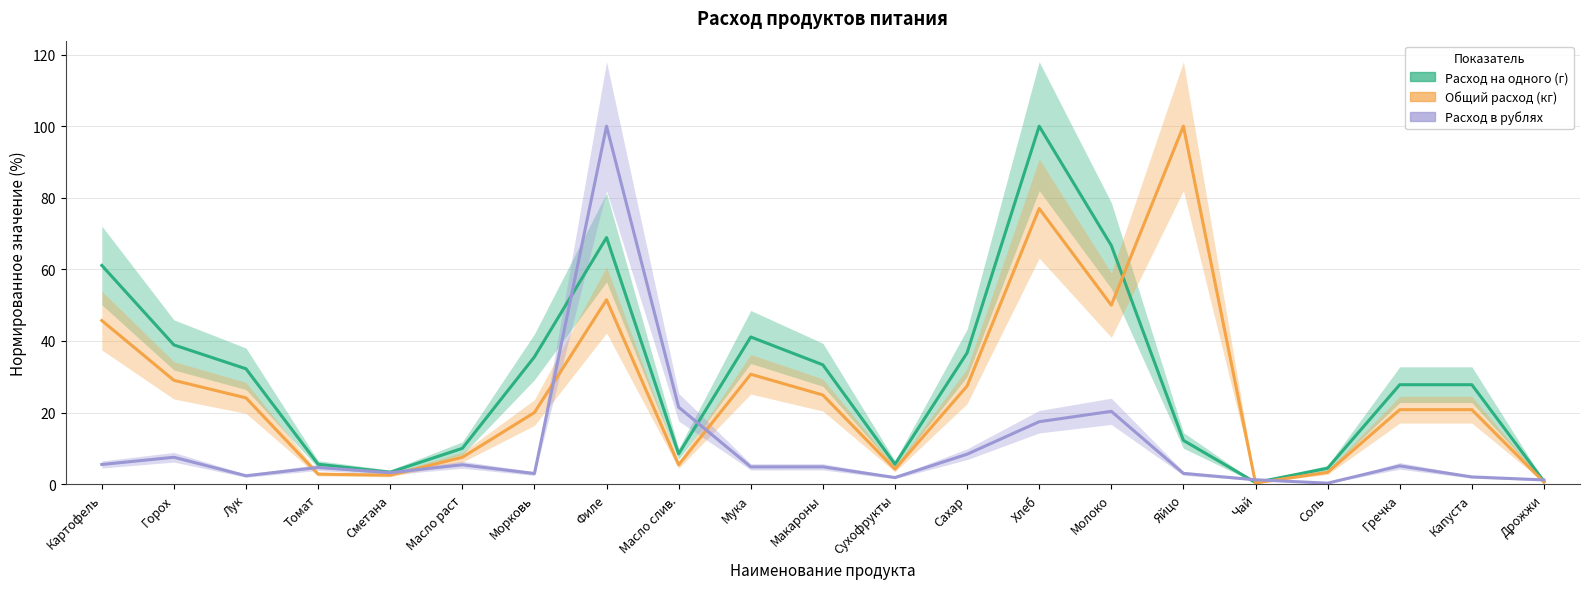

What is the label of the 16th point from the right?

Масло раст